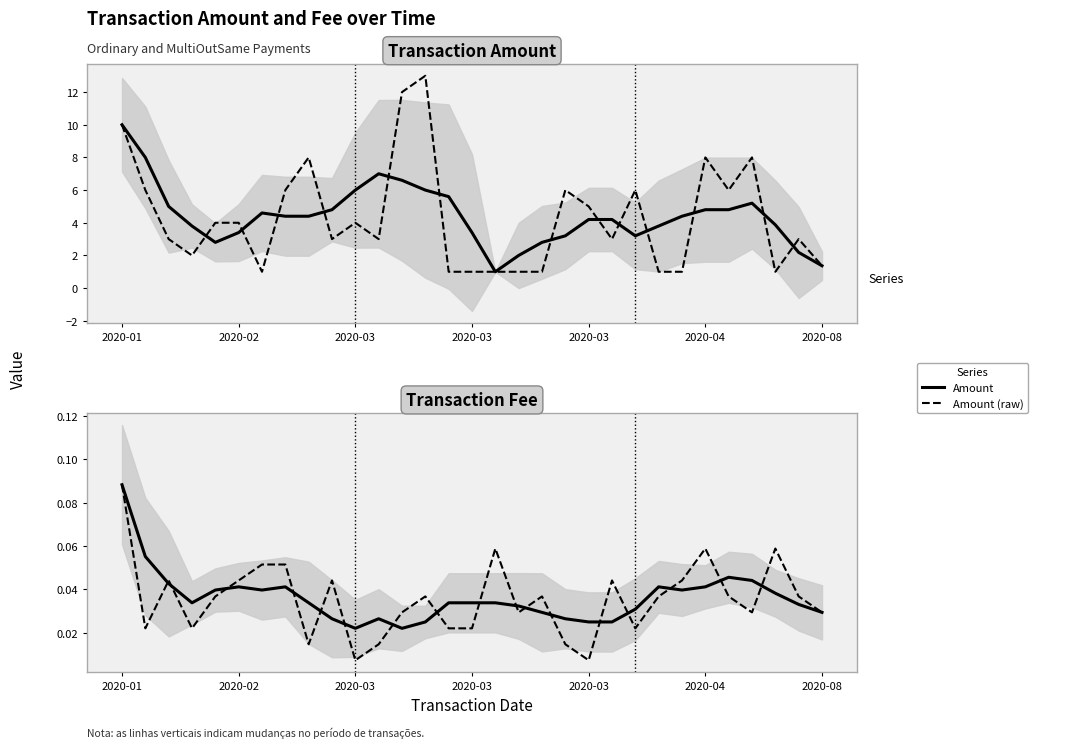

In Fee, how many points are higher than both neighbors (excluding endpoints)?

5